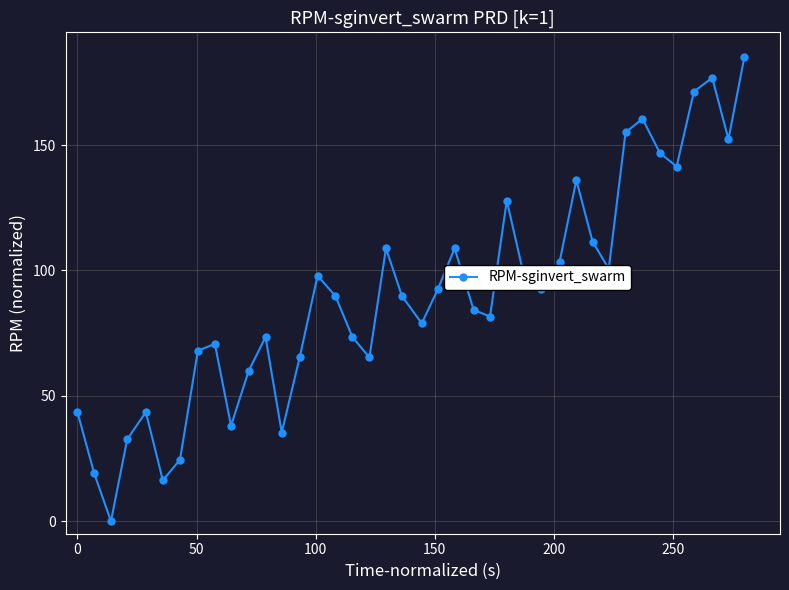

Reading left to right, transcribe all the data shown in this chart.

43.5	19.0	0.0	32.6	43.5	16.3	24.5	68.0	70.7	38.1	59.9	73.5	35.4	65.3	97.9	89.8	73.5	65.3	108.8	89.8	78.9	92.5	108.8	84.3	81.6	127.9	97.9	92.5	103.4	136.0	111.5	100.7	155.1	160.5	146.9	141.5	171.4	176.8	152.4	185.0